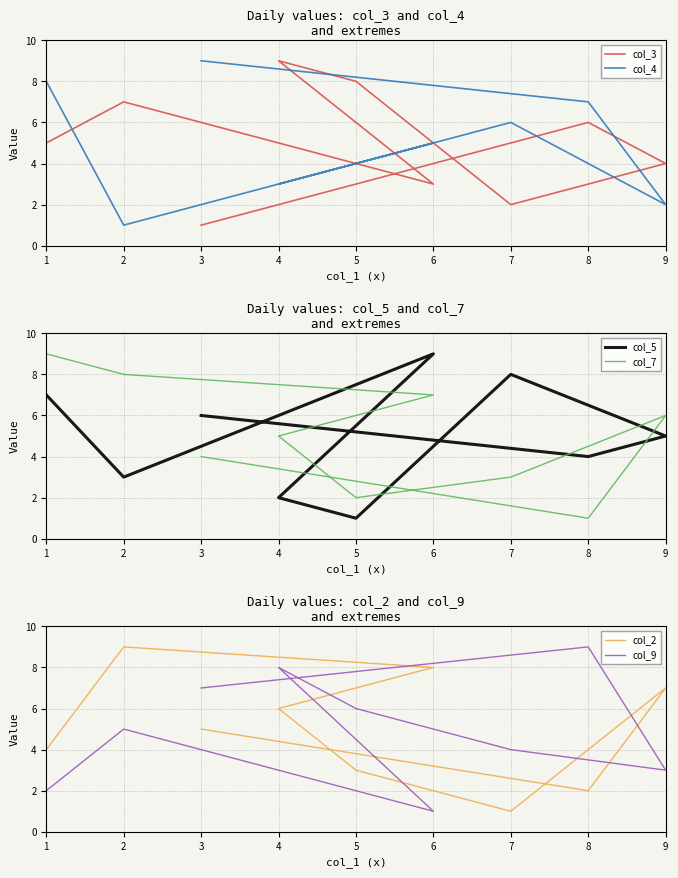

Which series has the largest range (max minus min)?

col_3